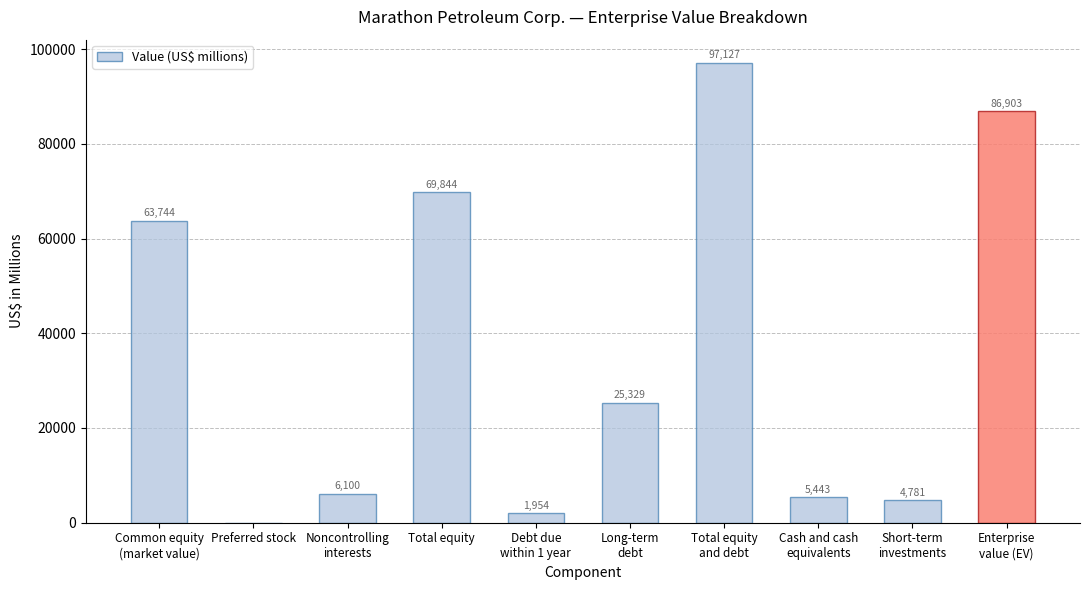

What is the greatest value displayed?

97127